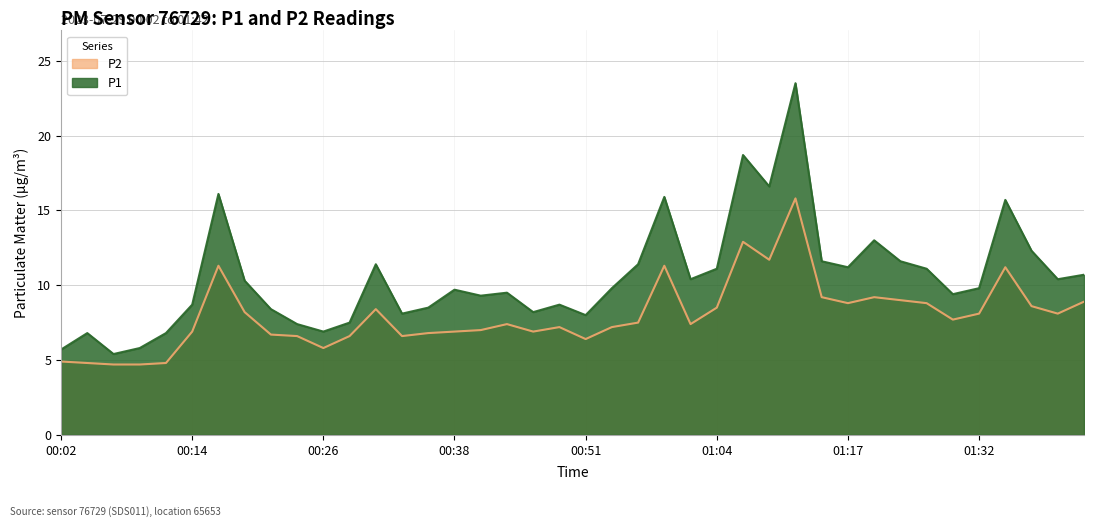

True or false: P2 and P1 cross at least once.

False